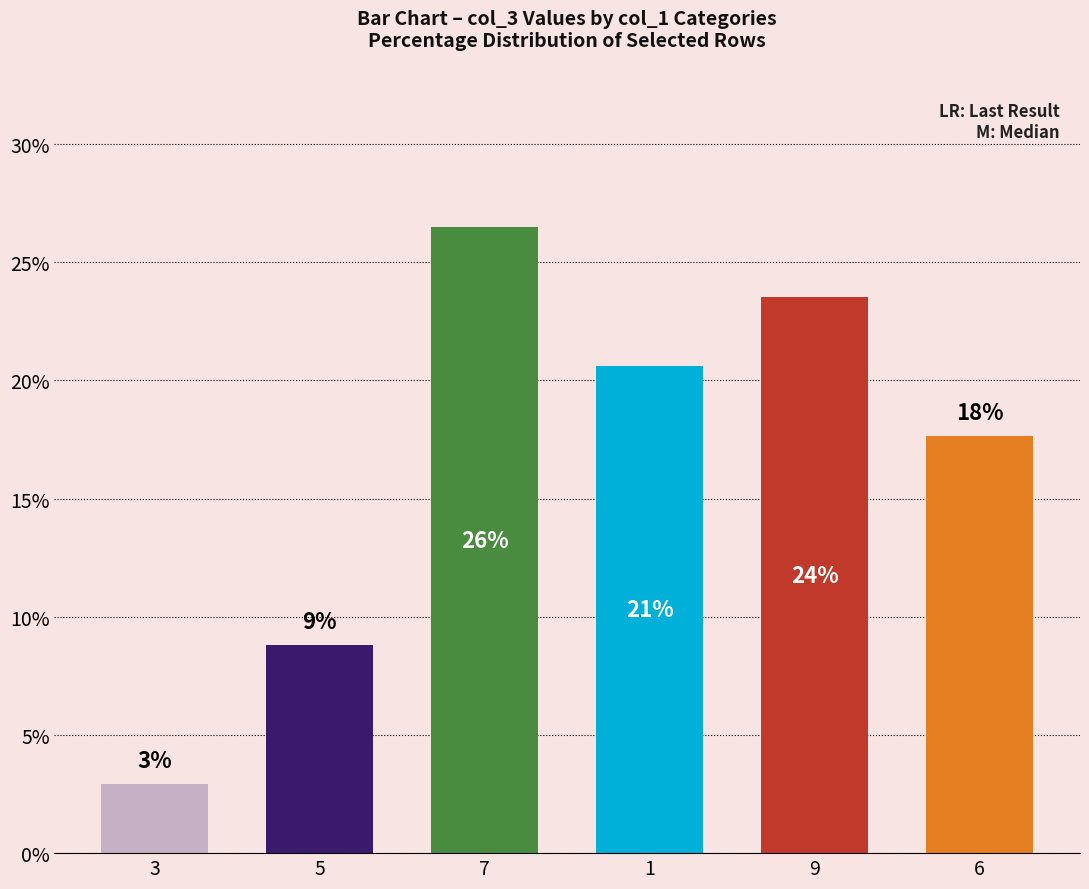

What is the change in value from 5 to 1?

+11.8